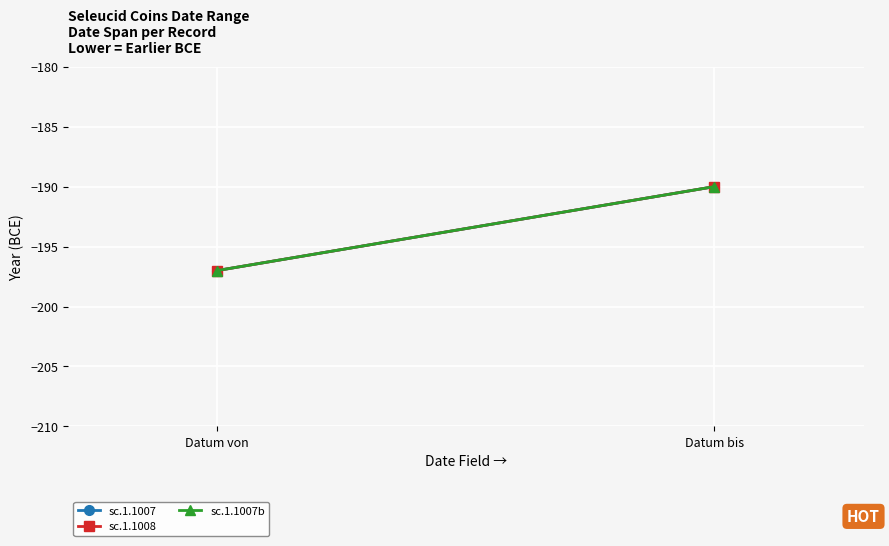

List the labels in order of sc.1.1007b value, largest first.

Datum bis, Datum von